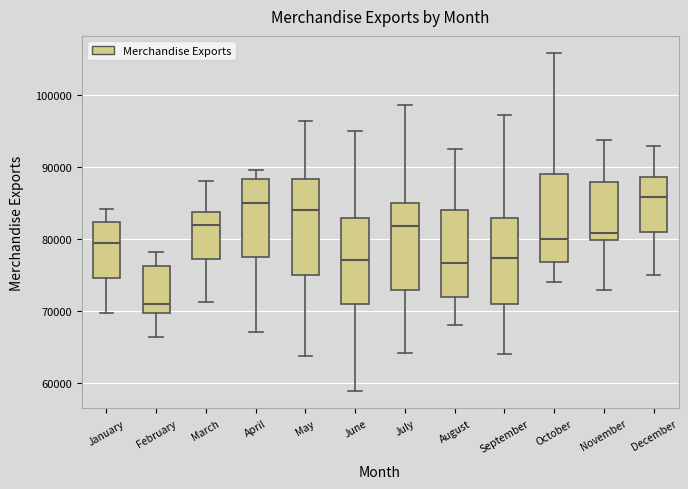

Where does the median line of the box for July sit on the y-axis? The values are not printed on the chart, so give them approximately, as read against the axis.

82000